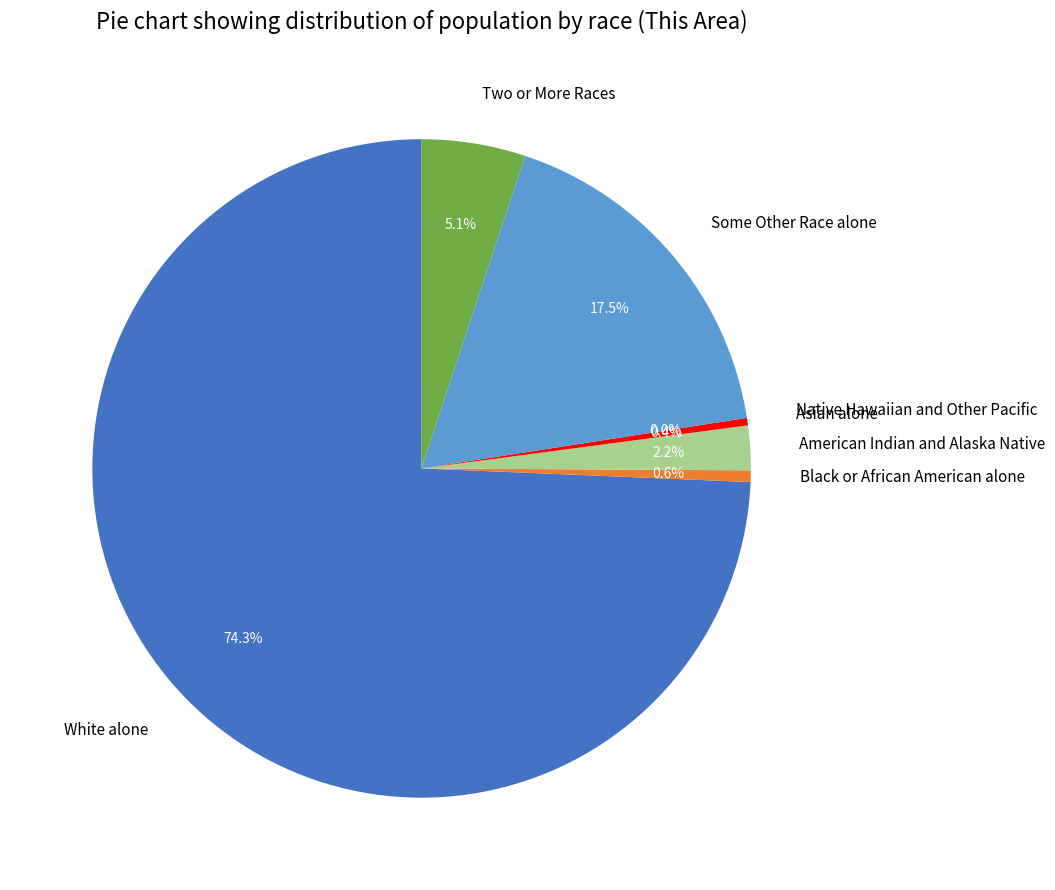

To the nearest percent, what percentage of the pie is Some Other Race alone?

17%